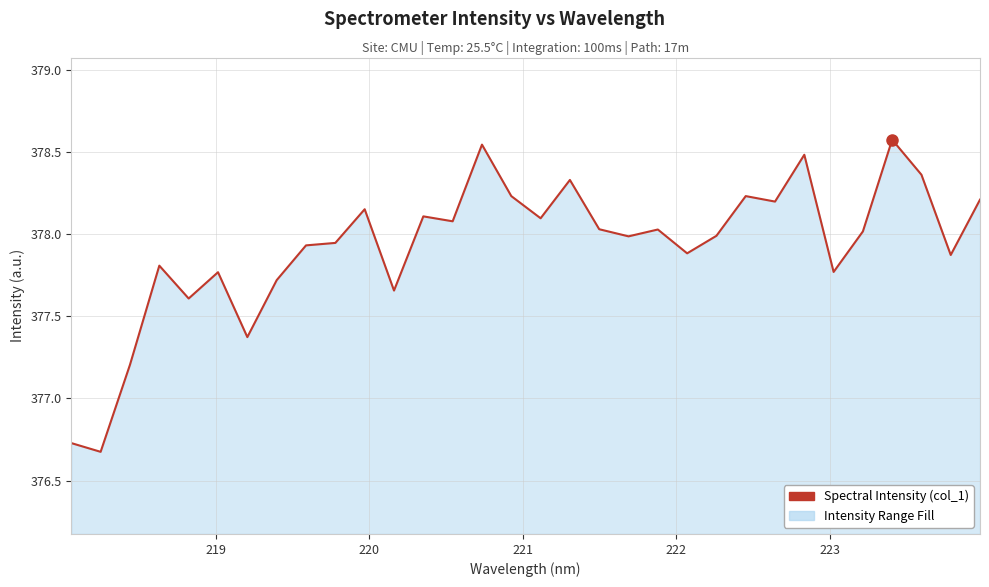

What is the sum of all values?

12093.6